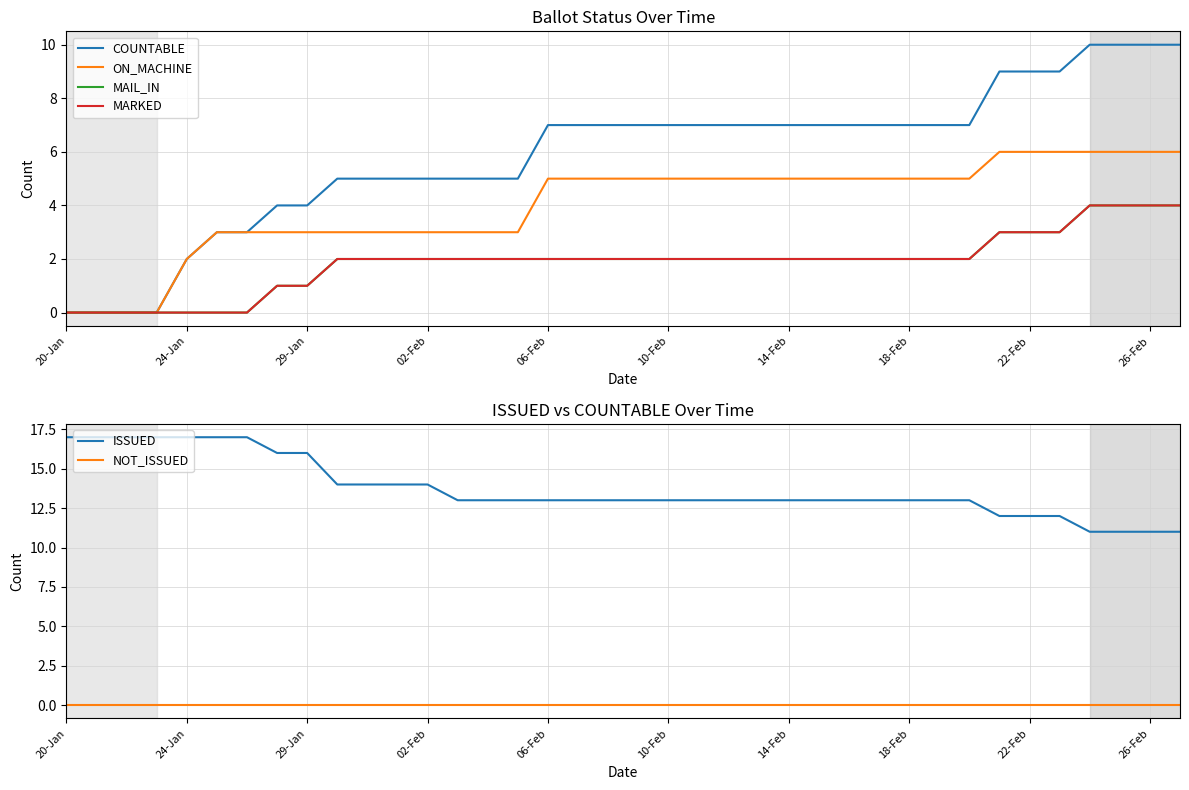

True or false: NOT_ISSUED and ISSUED cross at least once.

False